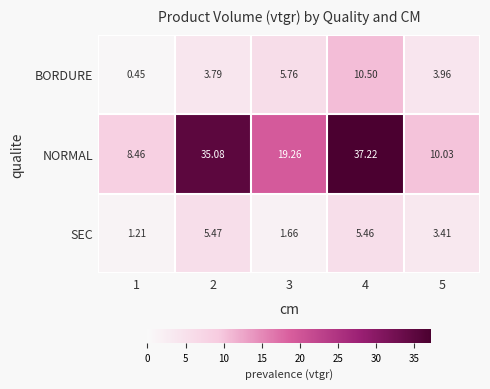

Which series has the largest total across all categories?

NORMAL